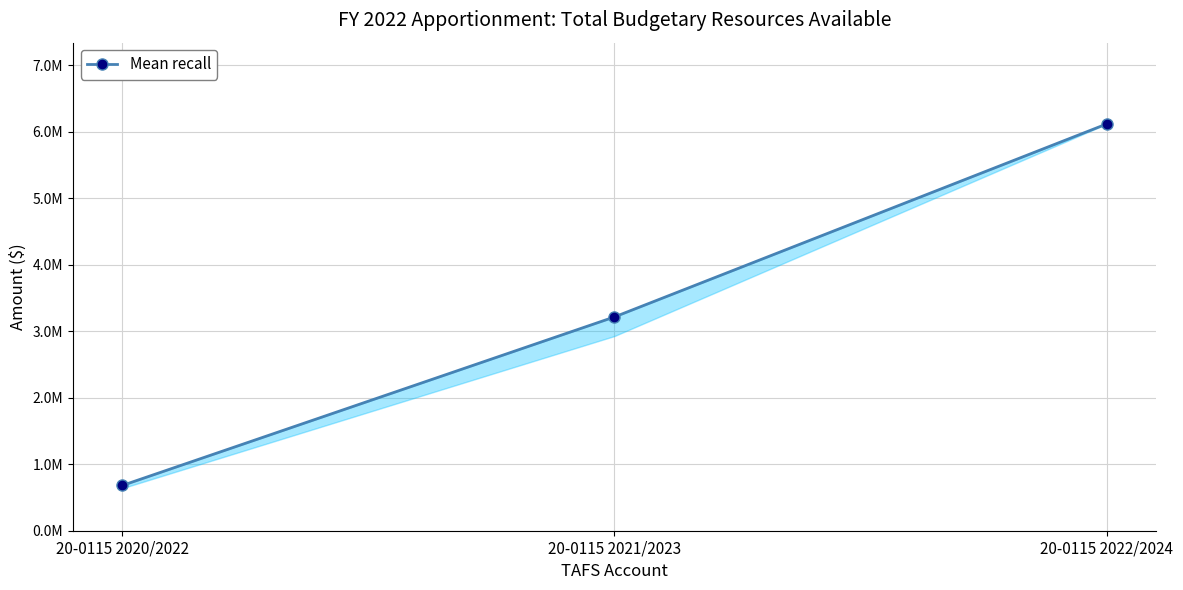

What is the difference between the values at 20-0115 2021/2023 and 20-0115 2020/2022?

2534871